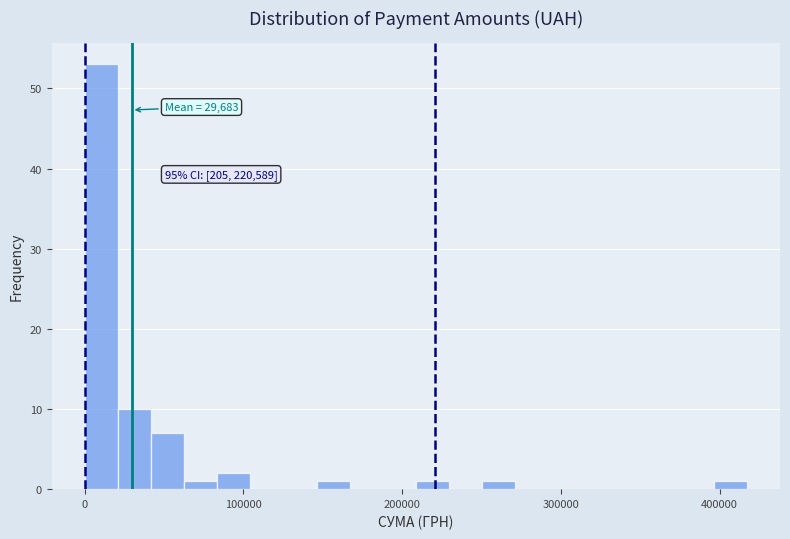

Around what value on the x-axis is the tallest bar? Give the approximate position of its centre, as read against the axis.

10000